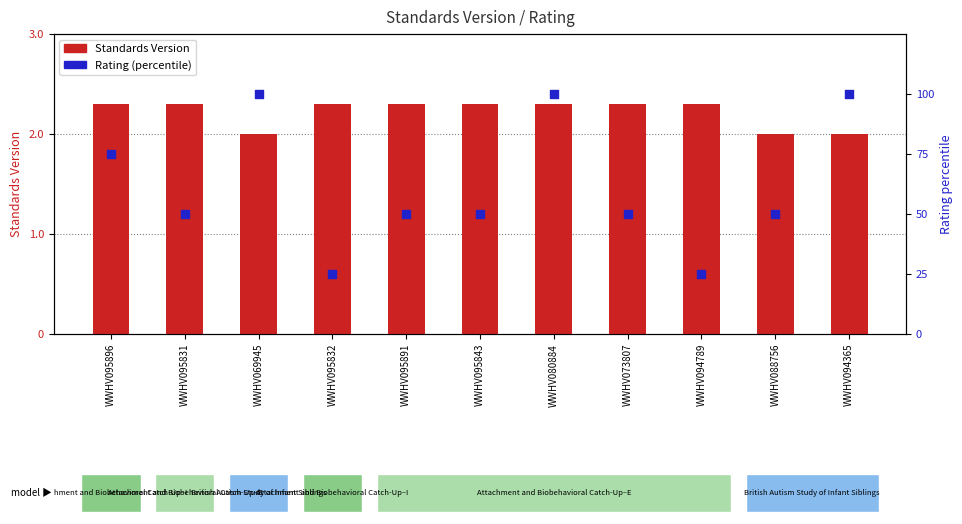

What are all the series names shown in the legend?

Standards Version, Rating (percentile)